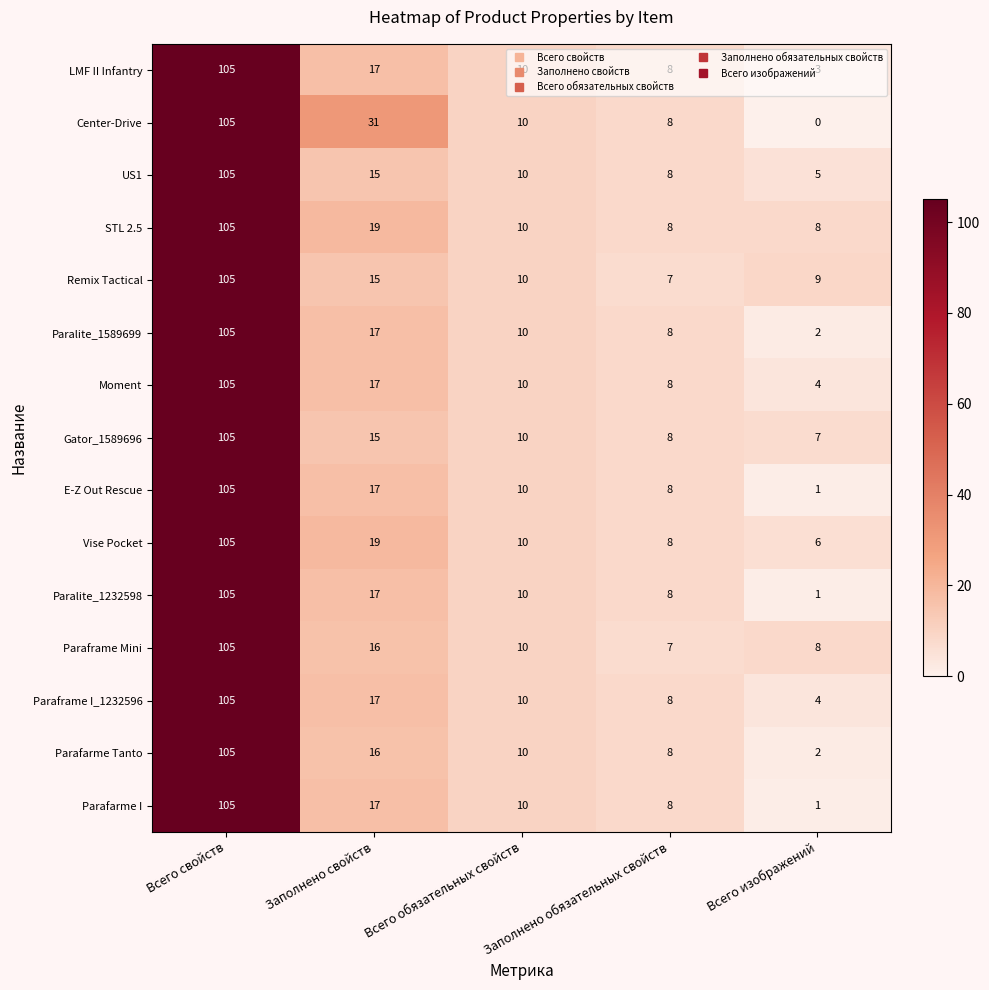

Which label corresponds to the smallest value in the chart?

Всего изображений